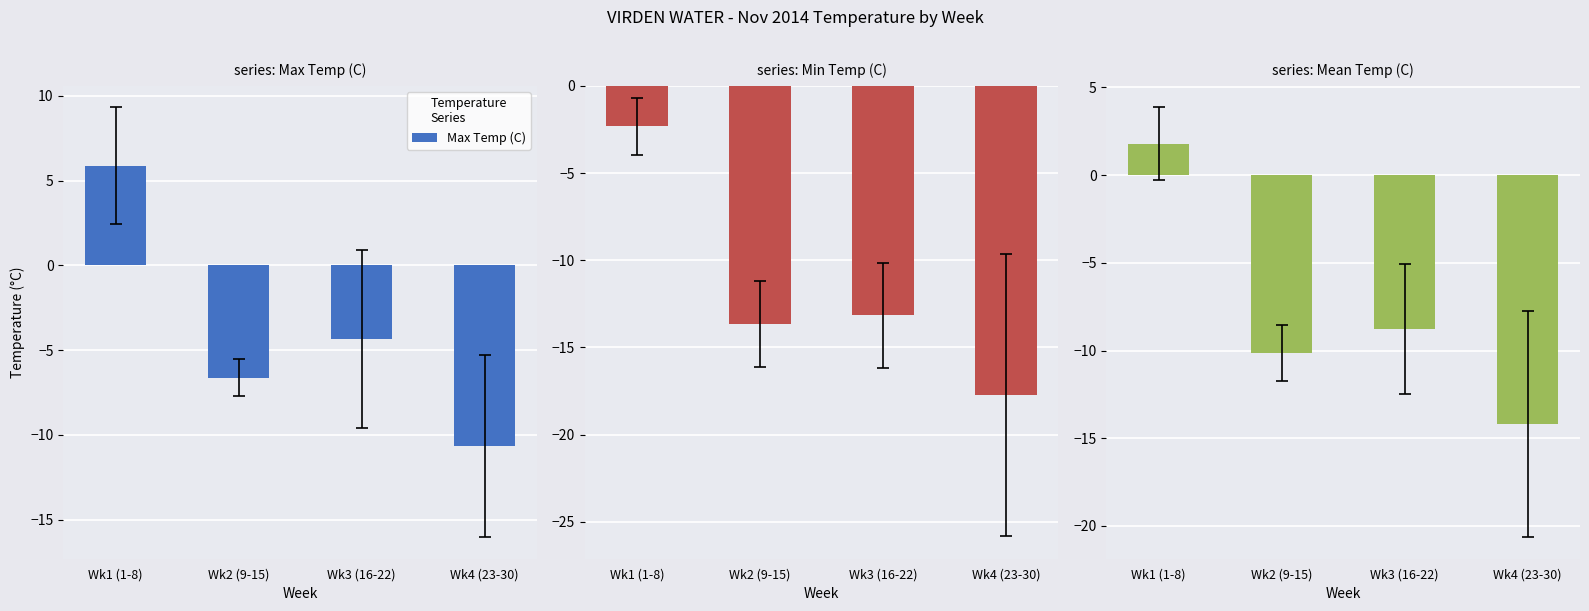

List the labels in order of Max Temp (C) value, largest first.

Wk1 (1-8), Wk3 (16-22), Wk2 (9-15), Wk4 (23-30)